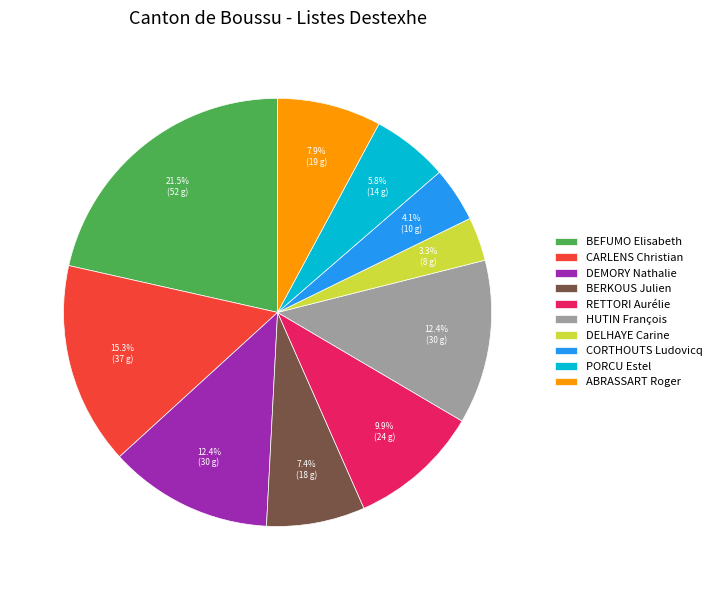

Approximately how many times larger is the value at ABRASSART Roger compared to CORTHOUTS Ludovicq?

1.9